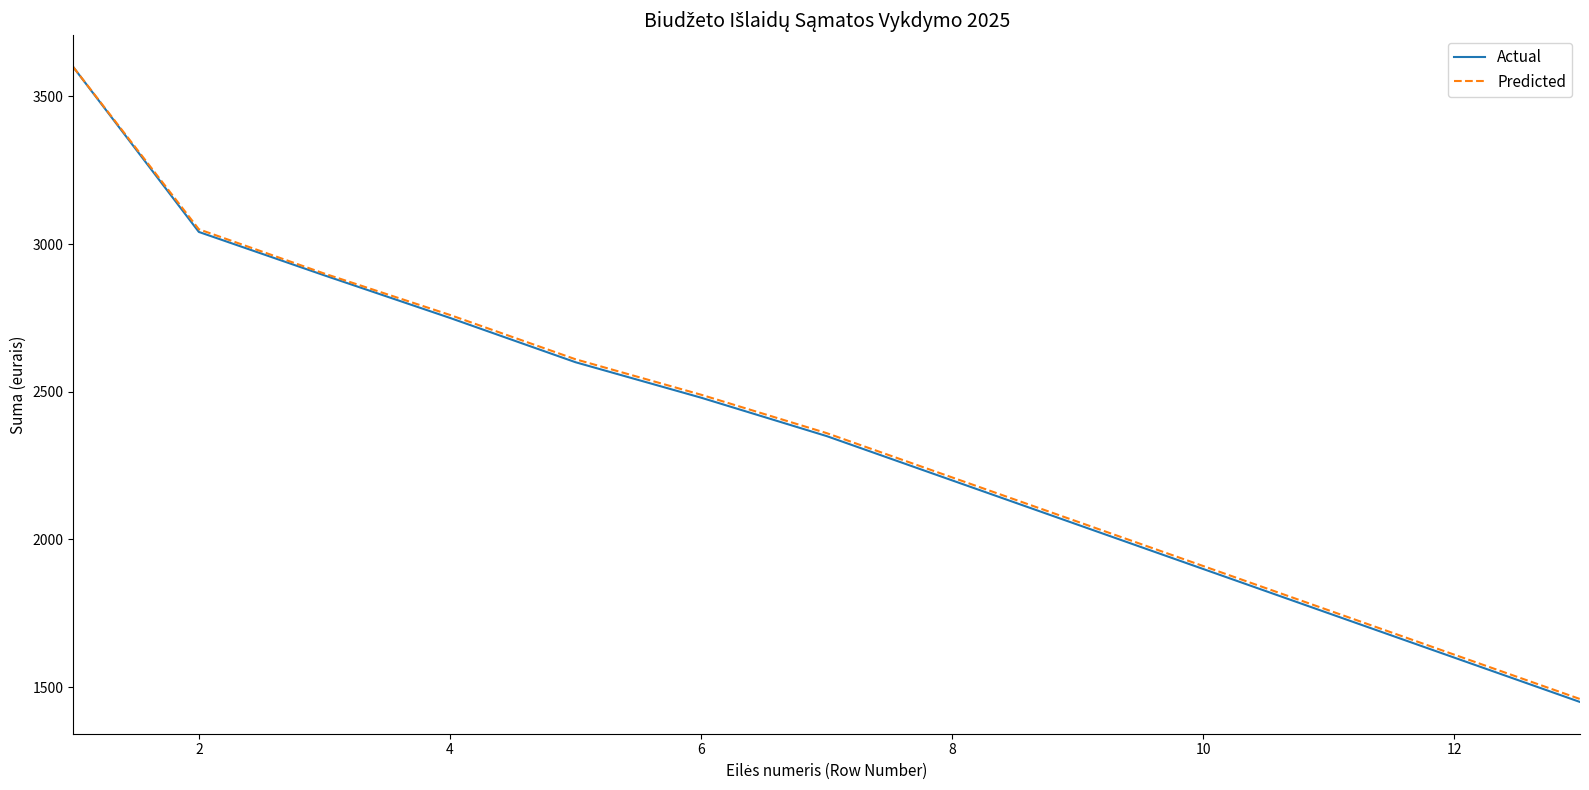

Reading left to right, extract all data points from this chart.

Actual: 3599	3041	2894	2750	2600	2480	2350	2200	2050	1900	1750	1600	1450
Predicted: 3599	3050	2900	2760	2610	2490	2360	2210	2060	1910	1760	1610	1460